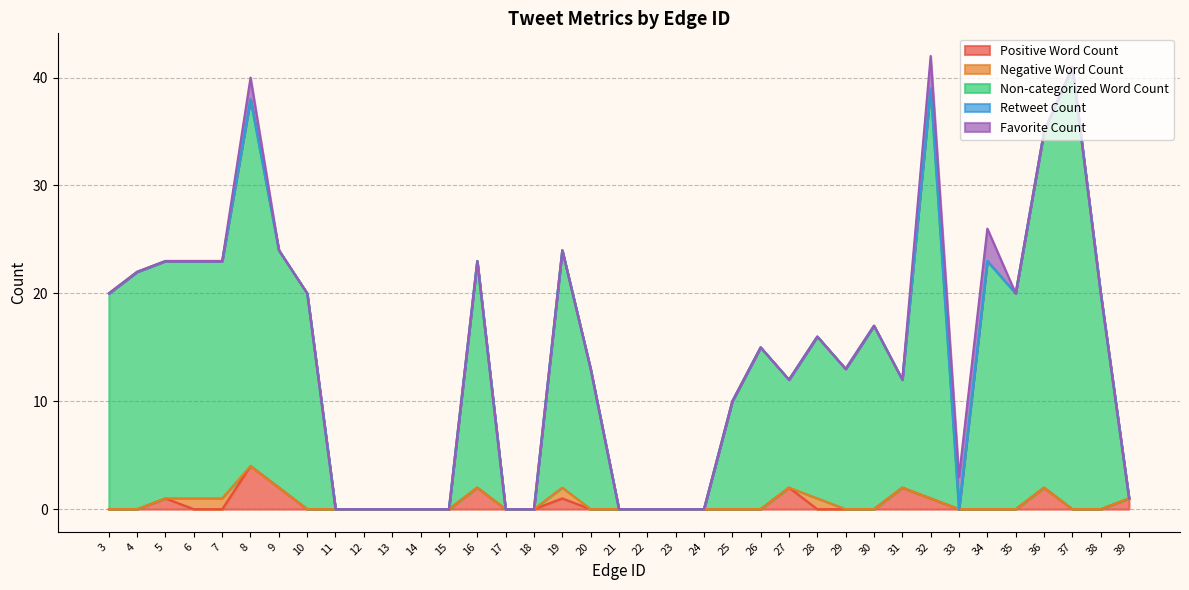

What is the total value across all series at 19?

24